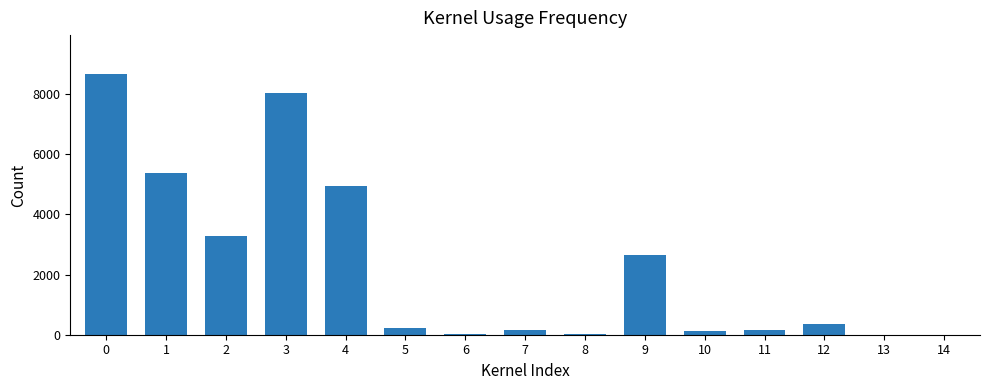

What is the sum of all values?

34019